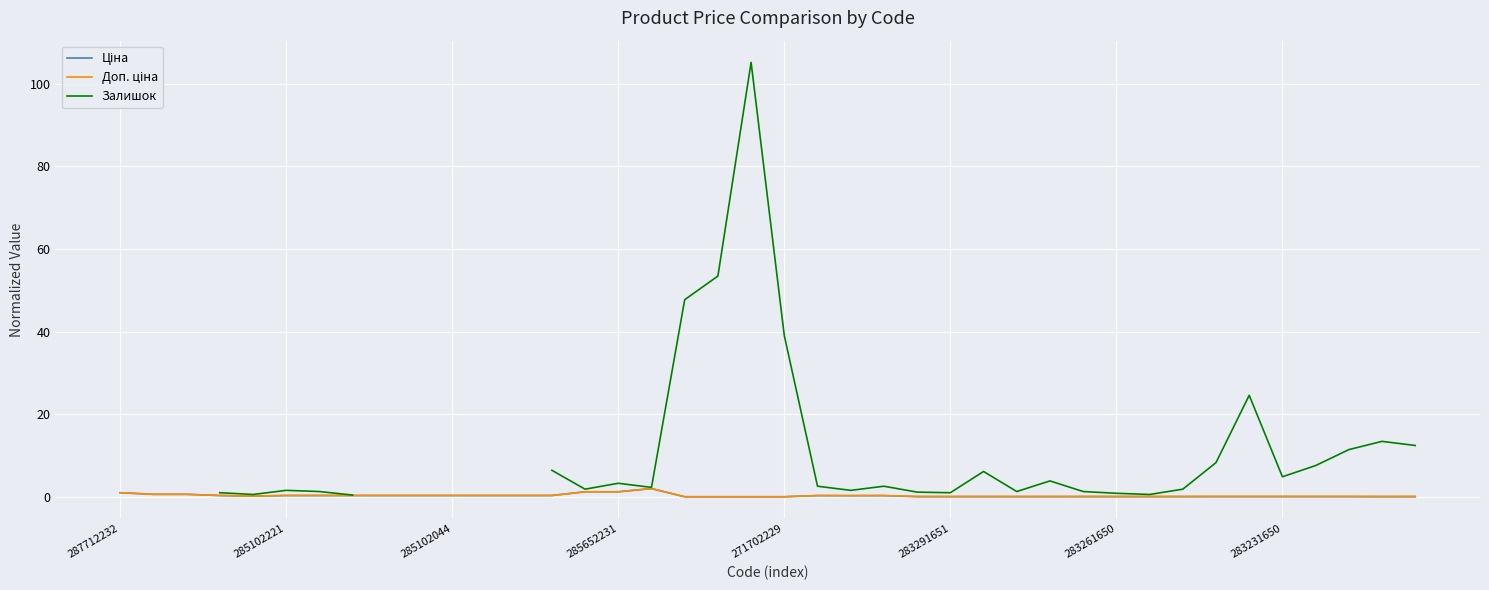

What is the sum of the Ціна values at 283261650 and 25?

0.4